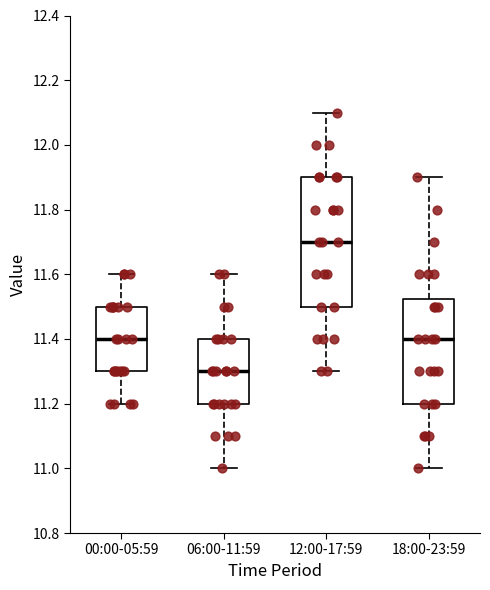

Where does the lower whisker of the box for 18:00-23:59 end on the y-axis? The values are not printed on the chart, so give them approximately, as read against the axis.

11.00